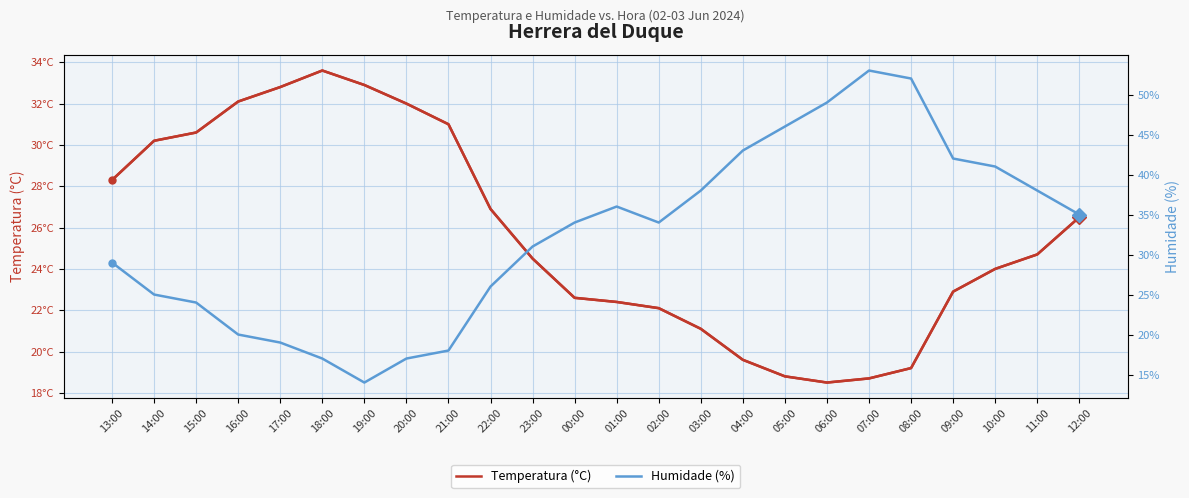

At which category does Temperatura (°C) reach its first local valley?

06:00